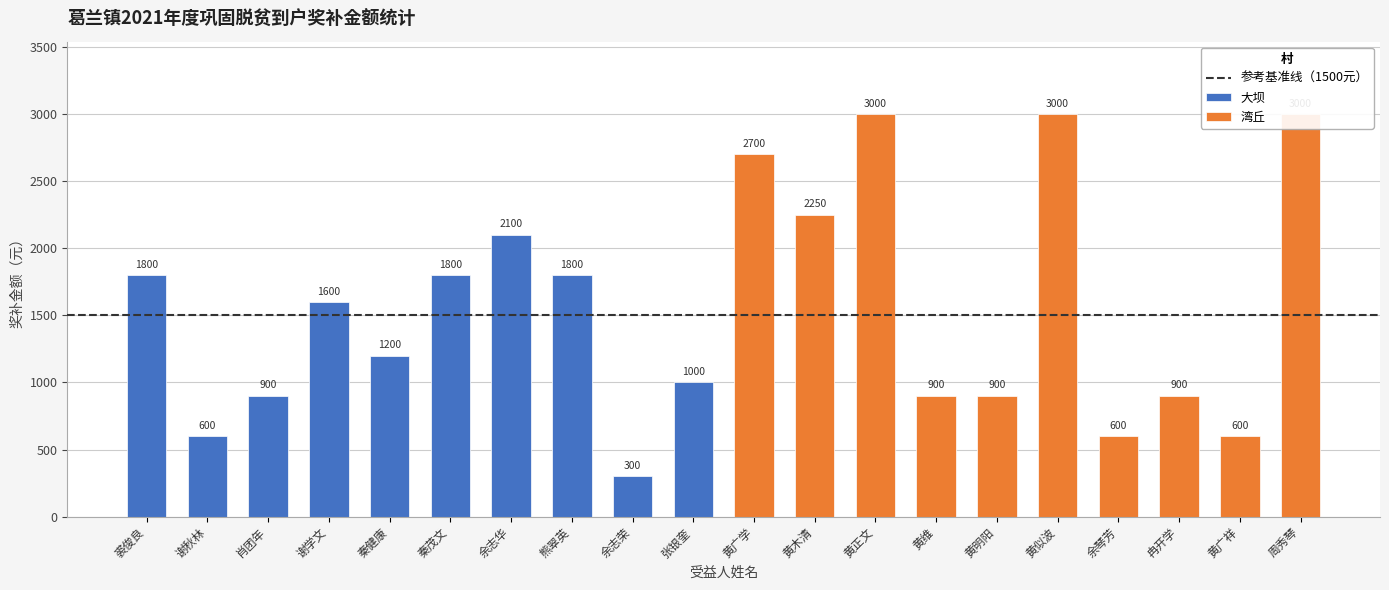

Does the chart contain stacked bars?

No